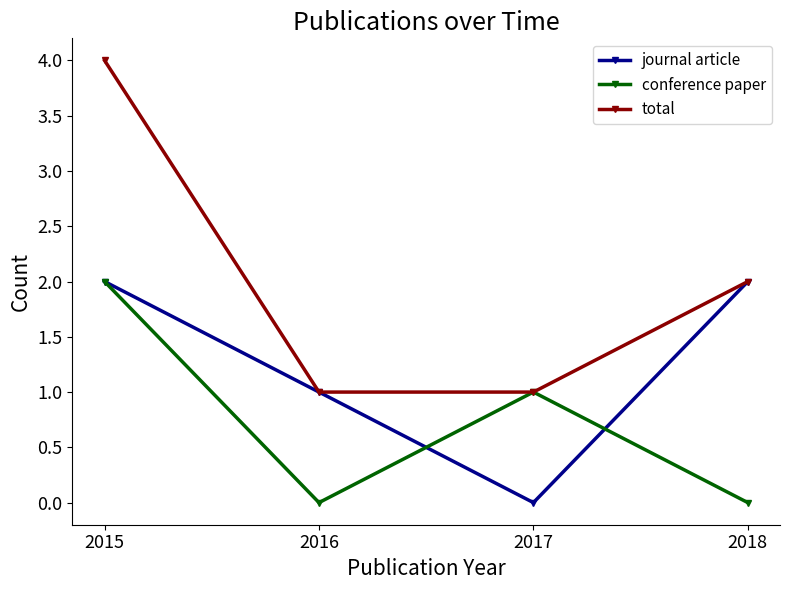

List the series in order of their overall mean, lowest first.

conference paper, journal article, total